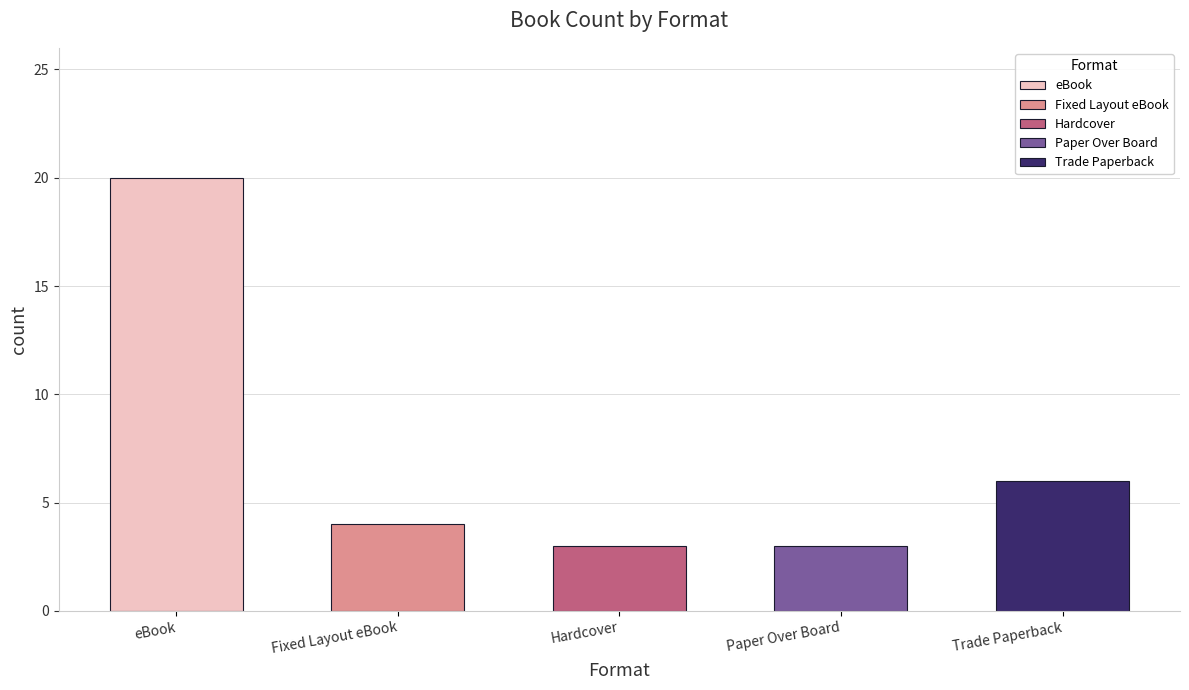

What is the average value of the eBook series?

20